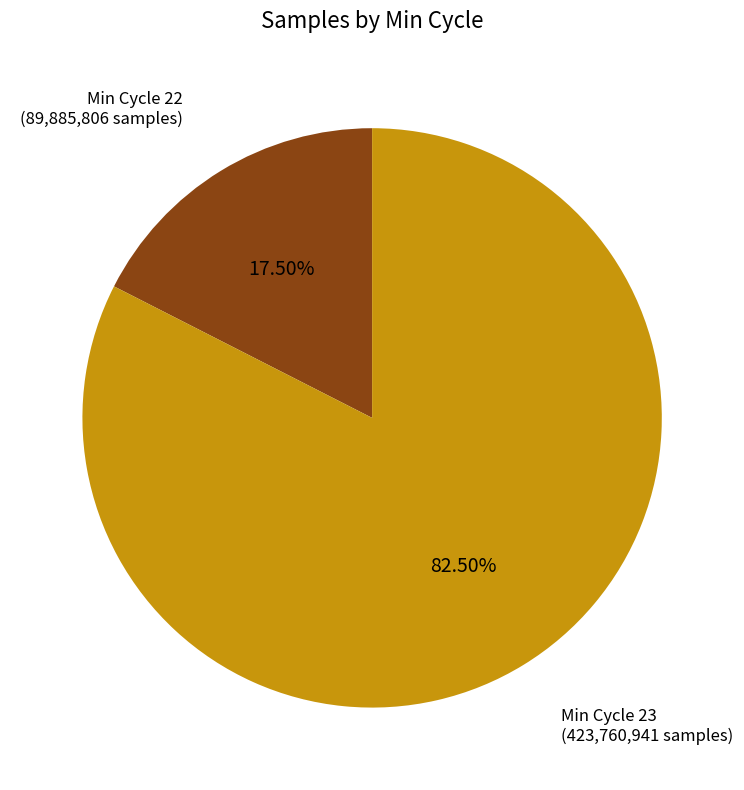

Is there a majority slice in this chart?

Yes